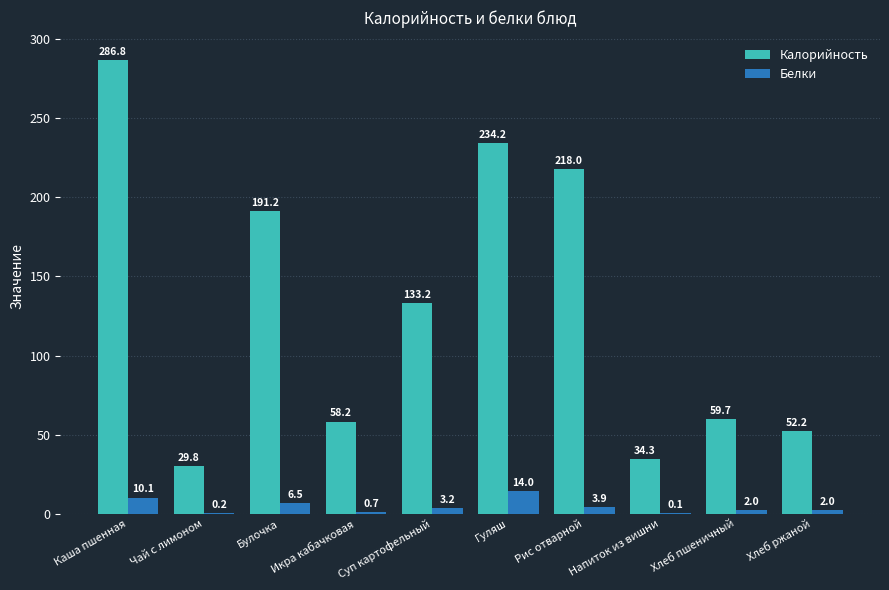

At which label is Белки closest to 7?

Булочка